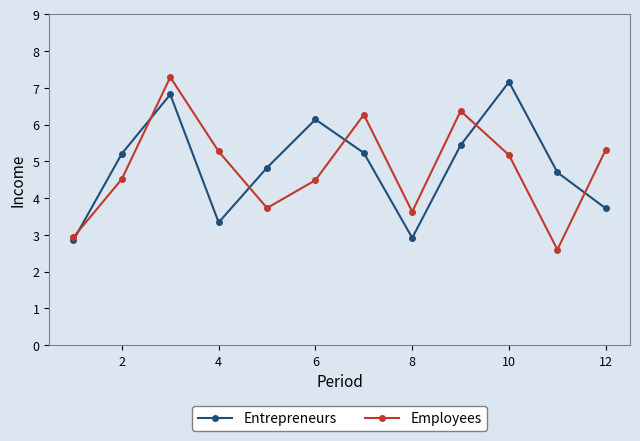

At how many categories does at least one series exceed 5?

8